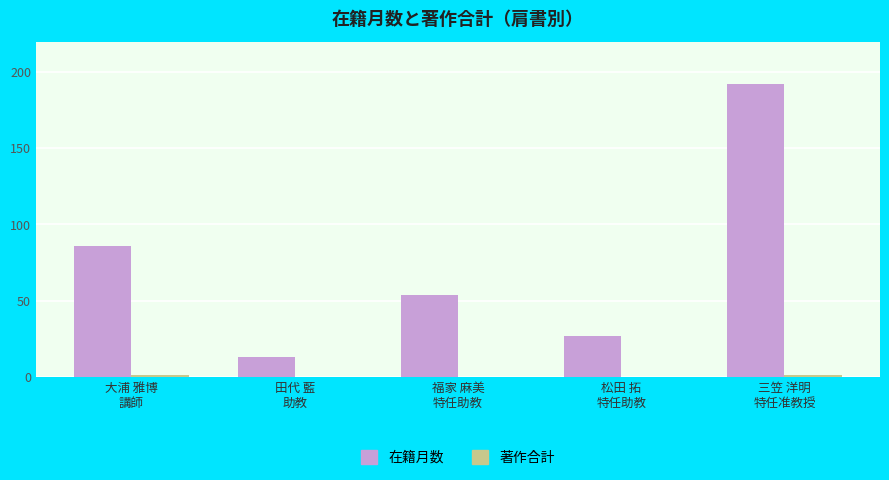

What is the greatest value displayed?

192